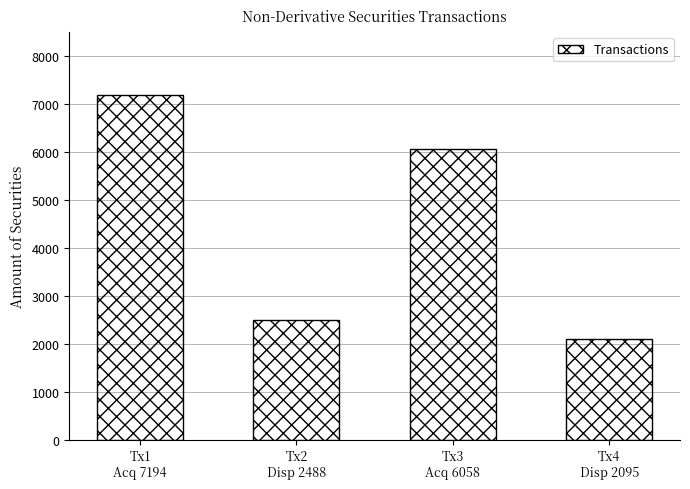

Does the chart contain stacked bars?

No